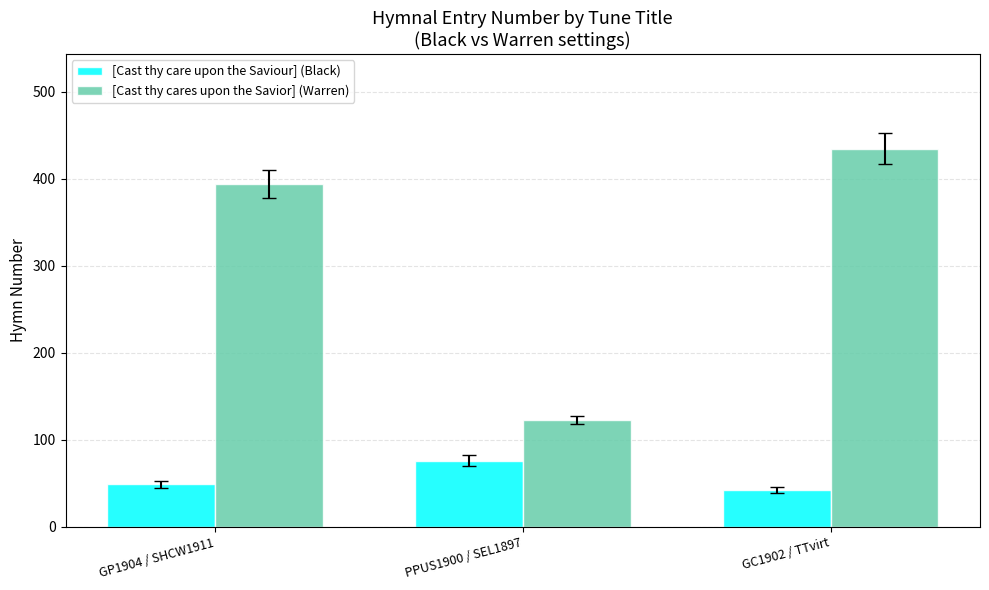

How many groups of bars are there?

3